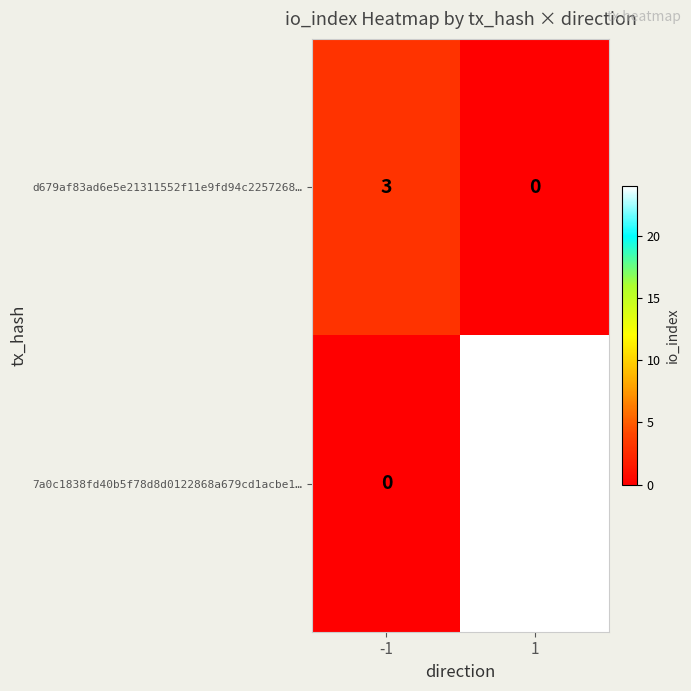

What is the sum of the d679af83ad6e5e21311552f11e9fd94c2257268… values at 1 and -1?

3